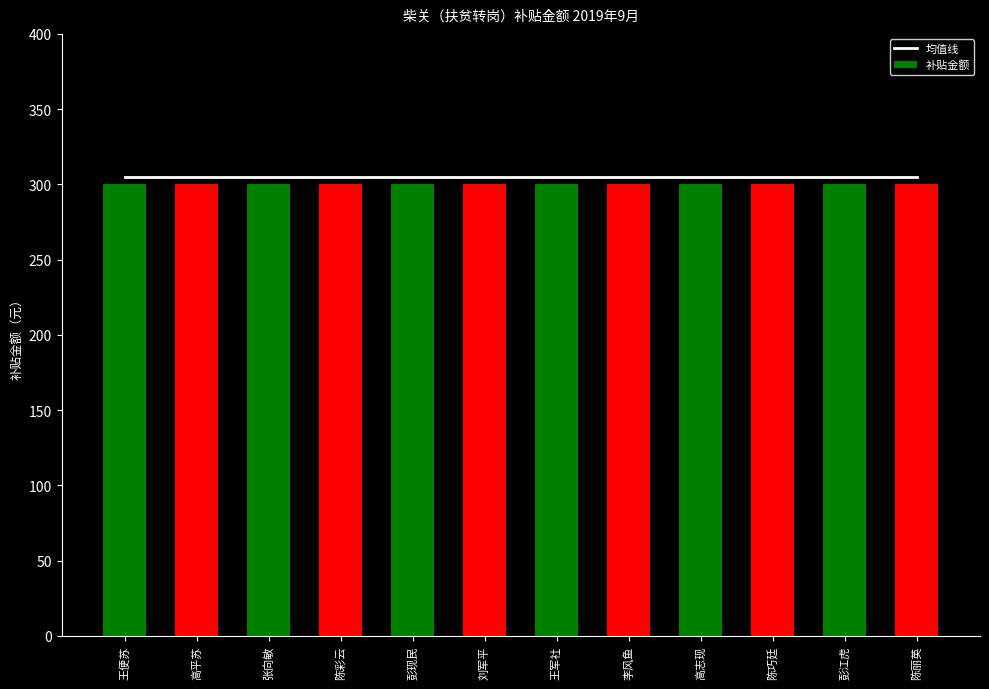

How many series are shown in this chart?

2